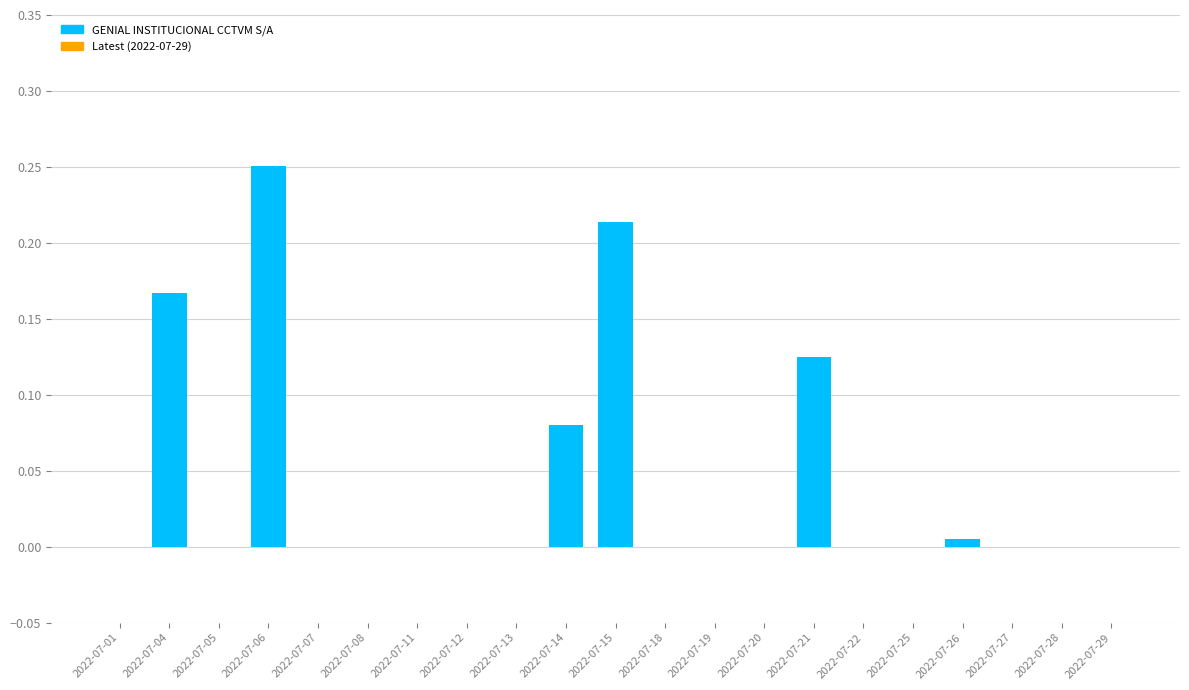

At which category does the chart reach its peak across all series?

2022-07-06